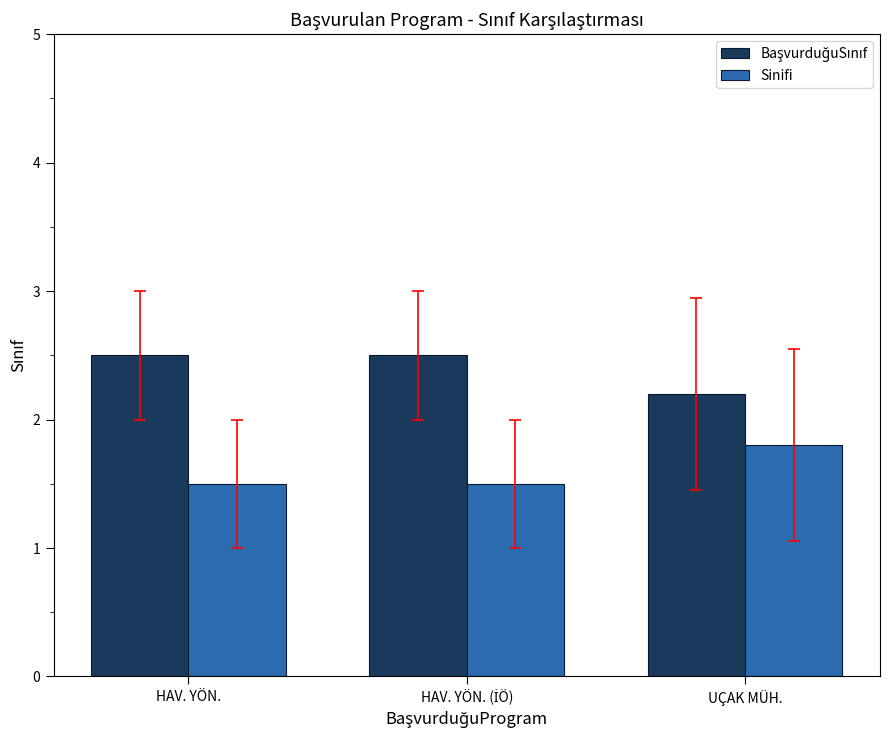

What is the sum of all Sinifi values?

4.8